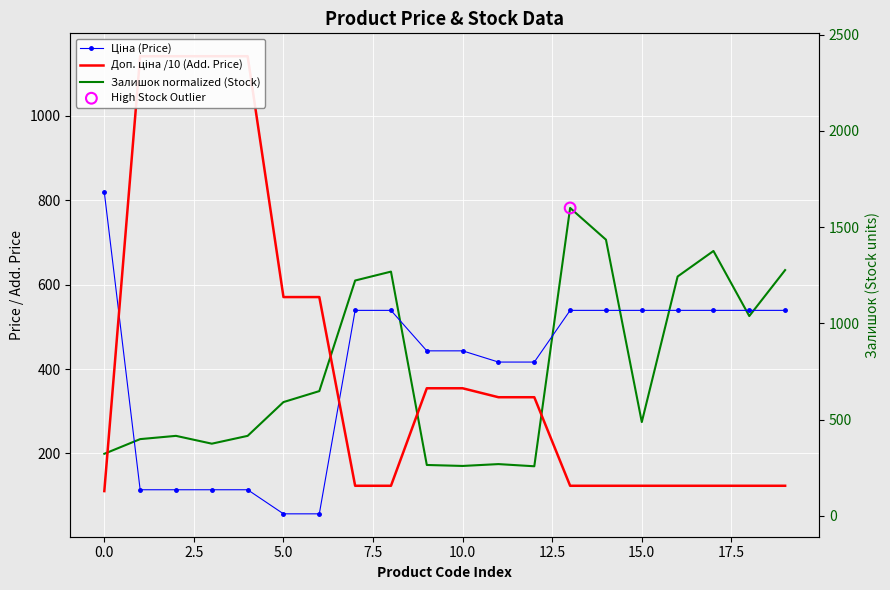

Which series has the widest spread of Y values?

Доп. ціна /10 (Add. Price)